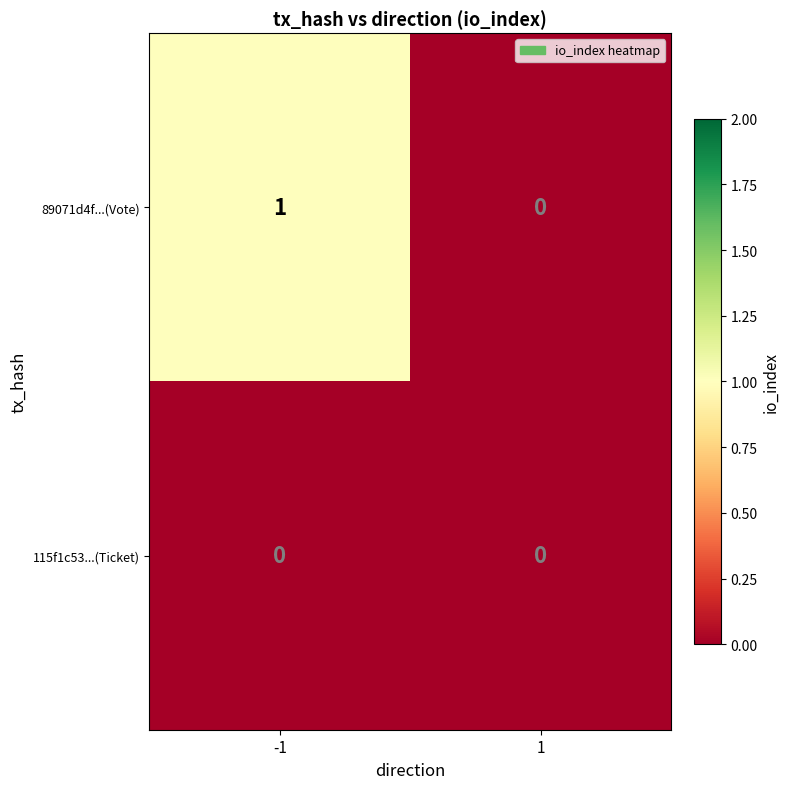

The value of 89071d4f...(Vote) at -1 is 2. True or false?

False